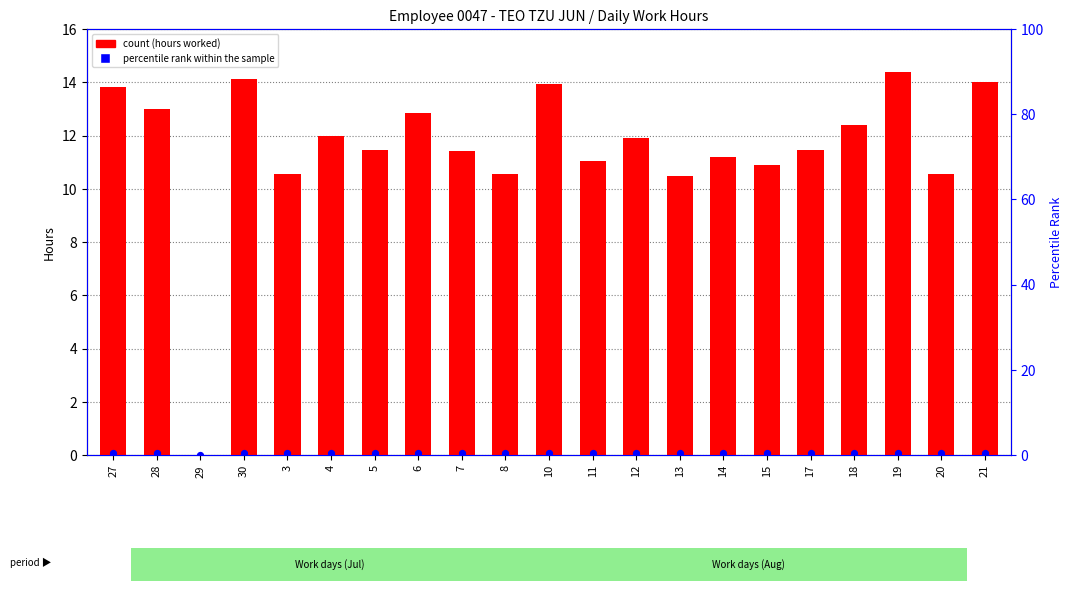

Which series has the largest Y range (max minus min)?

count